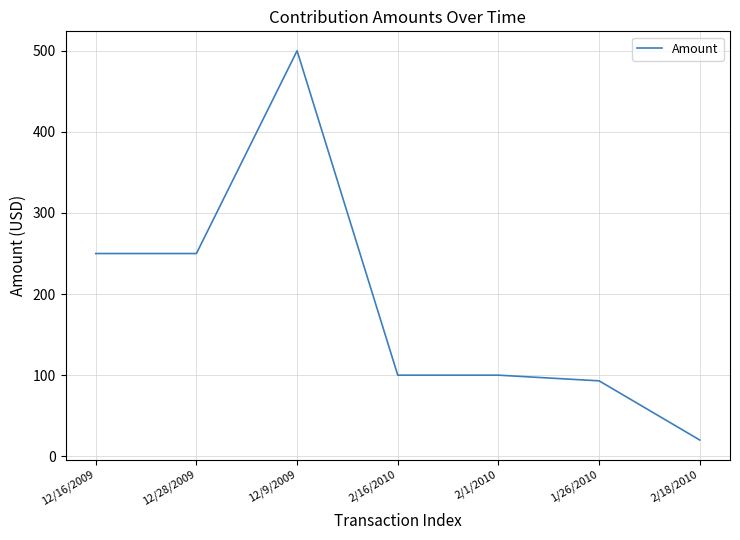

At which category does the data reach its first local peak?

12/9/2009